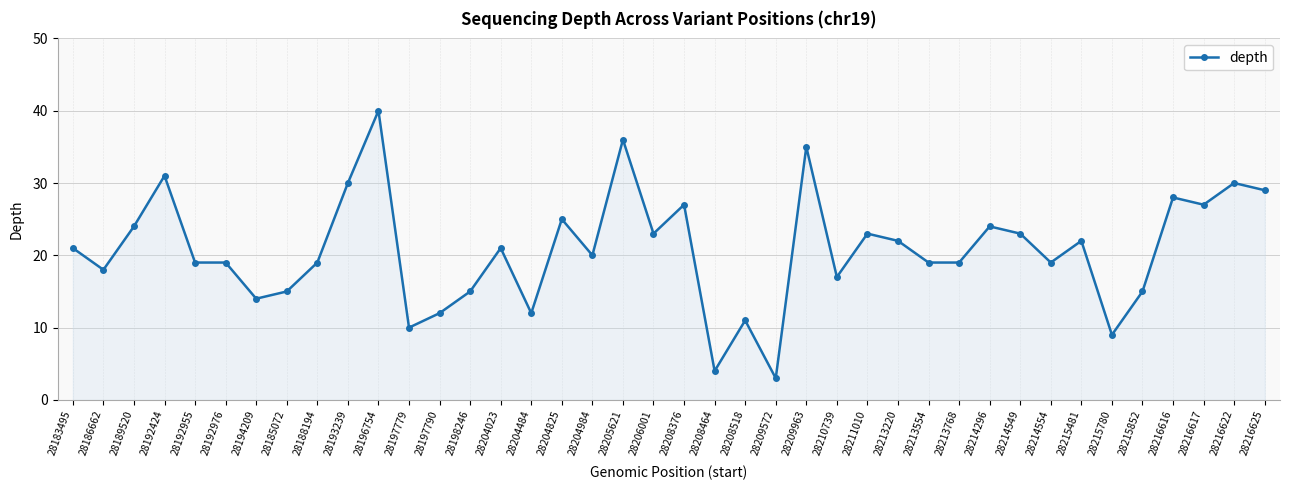

Between 28188194 and 28204023, which is larger?

28204023